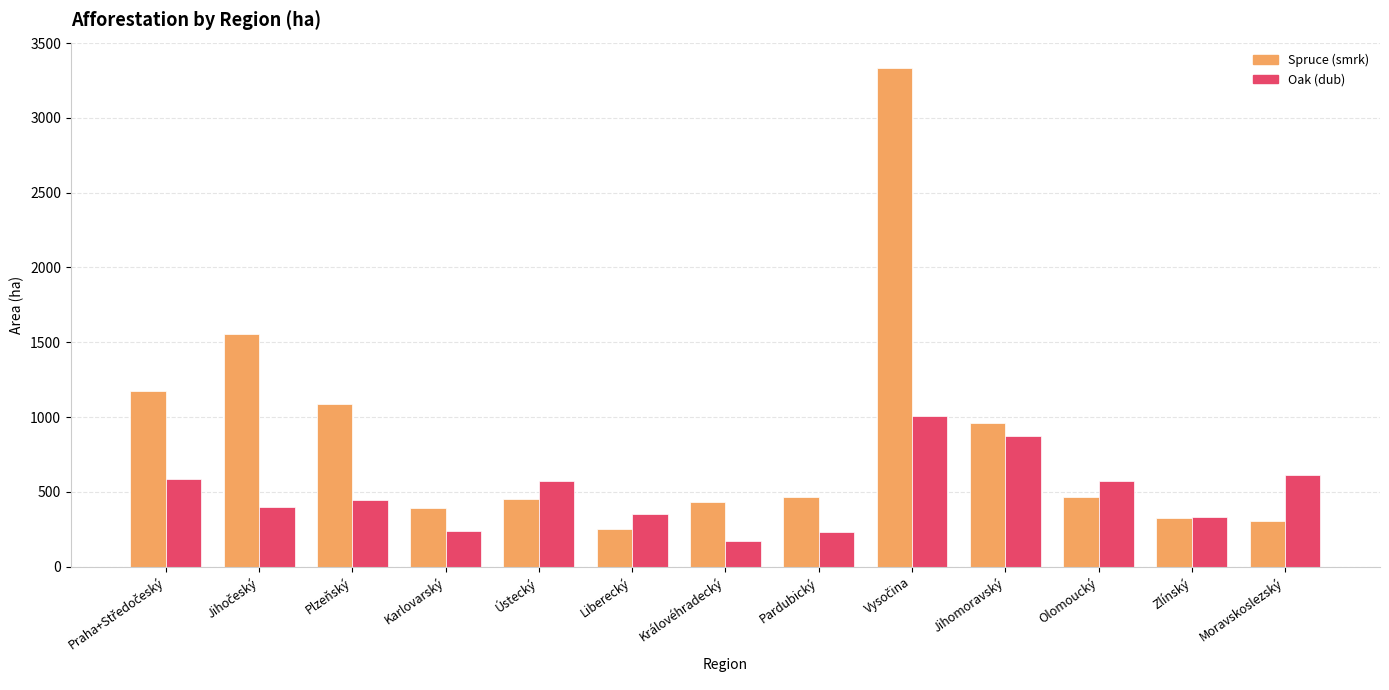

What is the difference between the maximum and minimum values in the Spruce (smrk) series?

3086.2